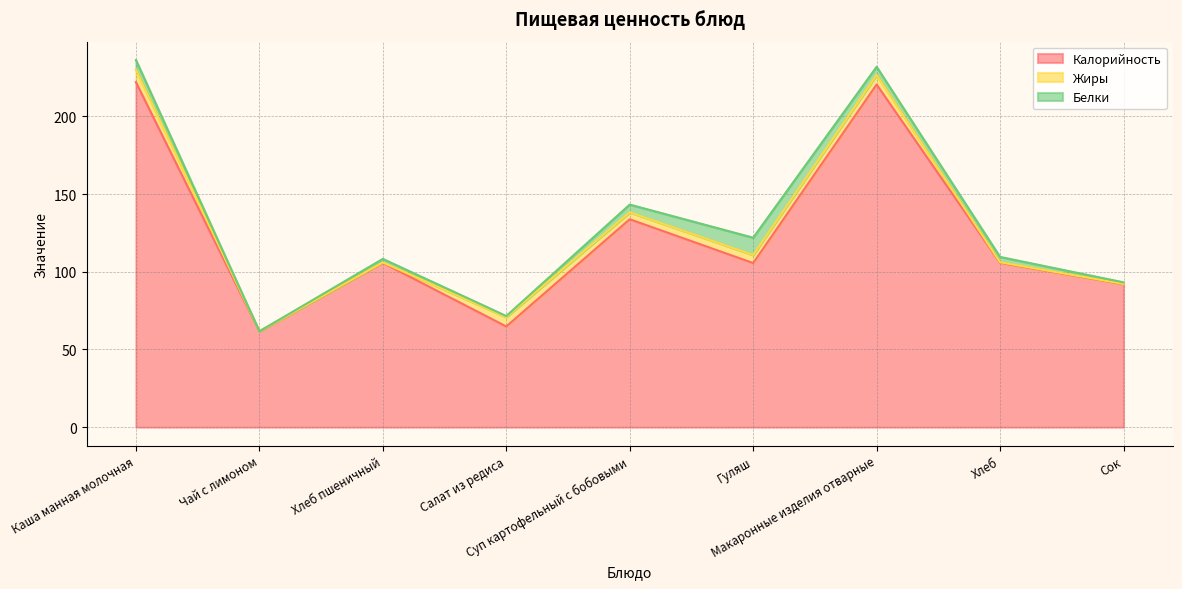

Reading right to left, what are all the values shown in this chart?

Калорийность: Сок=92.0	Хлеб=105.8	Макаронные изделия отварные=220.5	Гуляш=105.6	Суп картофельный с бобовыми=133.8	Салат из редиса=64.8	Хлеб пшеничный=105.8	Чай с лимоном=61.6	Каша манная молочная=222.0
Жиры: Сок=0.2	Хлеб=0.4	Макаронные изделия отварные=6.2	Гуляш=5.2	Суп картофельный с бобовыми=4.5	Салат из редиса=6.1	Хлеб пшеничный=0.2	Чай с лимоном=0.0	Каша манная молочная=8.1
Белки: Сок=1.0	Хлеб=3.4	Макаронные изделия отварные=5.2	Гуляш=11.1	Суп картофельный с бобовыми=5.0	Салат из редиса=0.7	Хлеб пшеничный=2.3	Чай с лимоном=0.1	Каша манная молочная=6.2